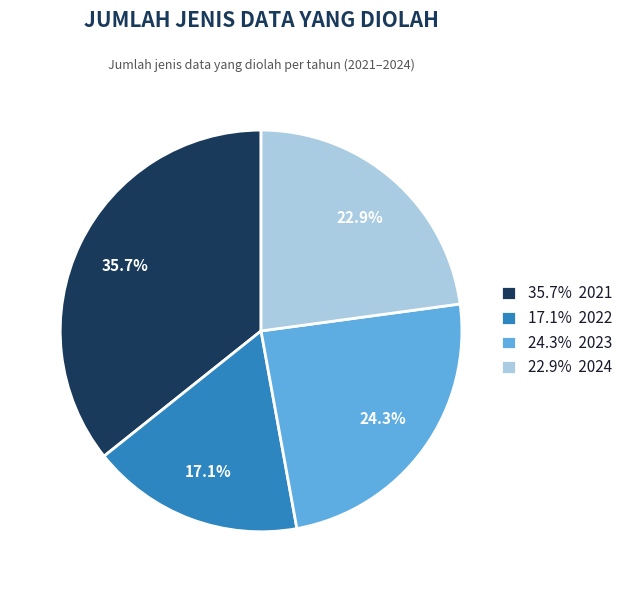

How many slices are in this pie chart?

4